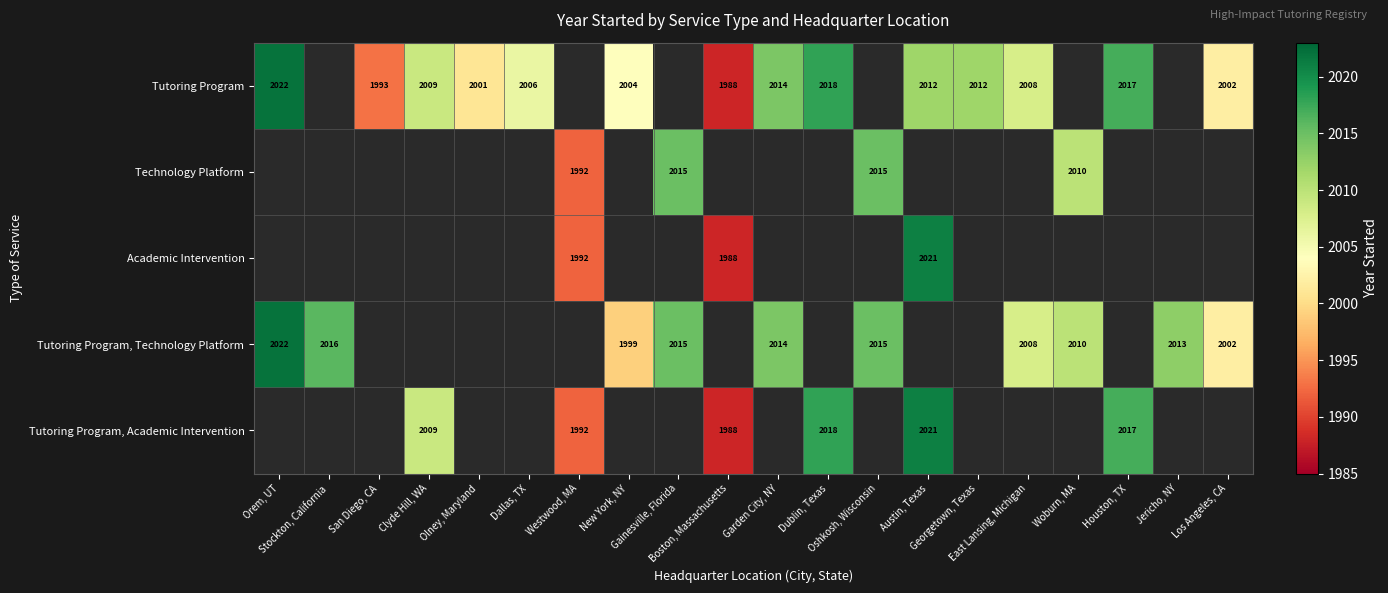

What is the difference between the maximum and minimum values in the Tutoring Program series?

34.0